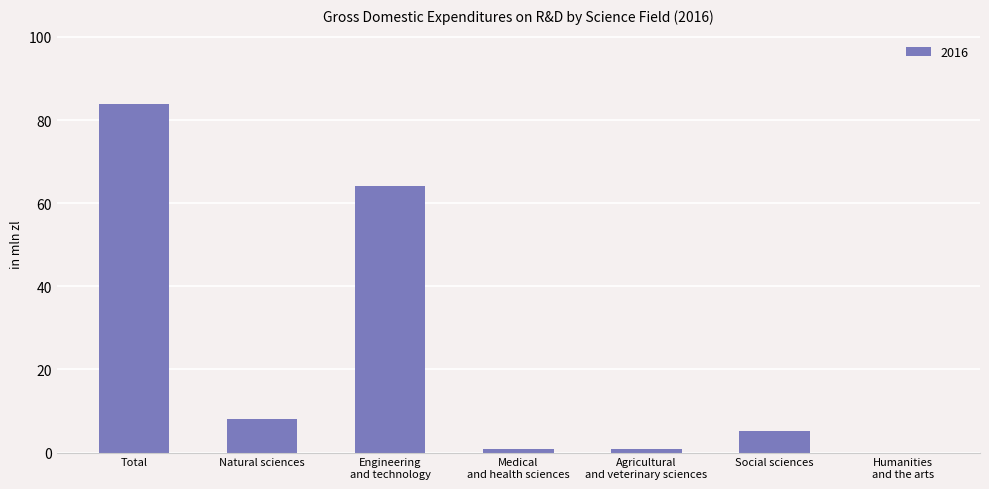

What is the sum of all values?

163.2